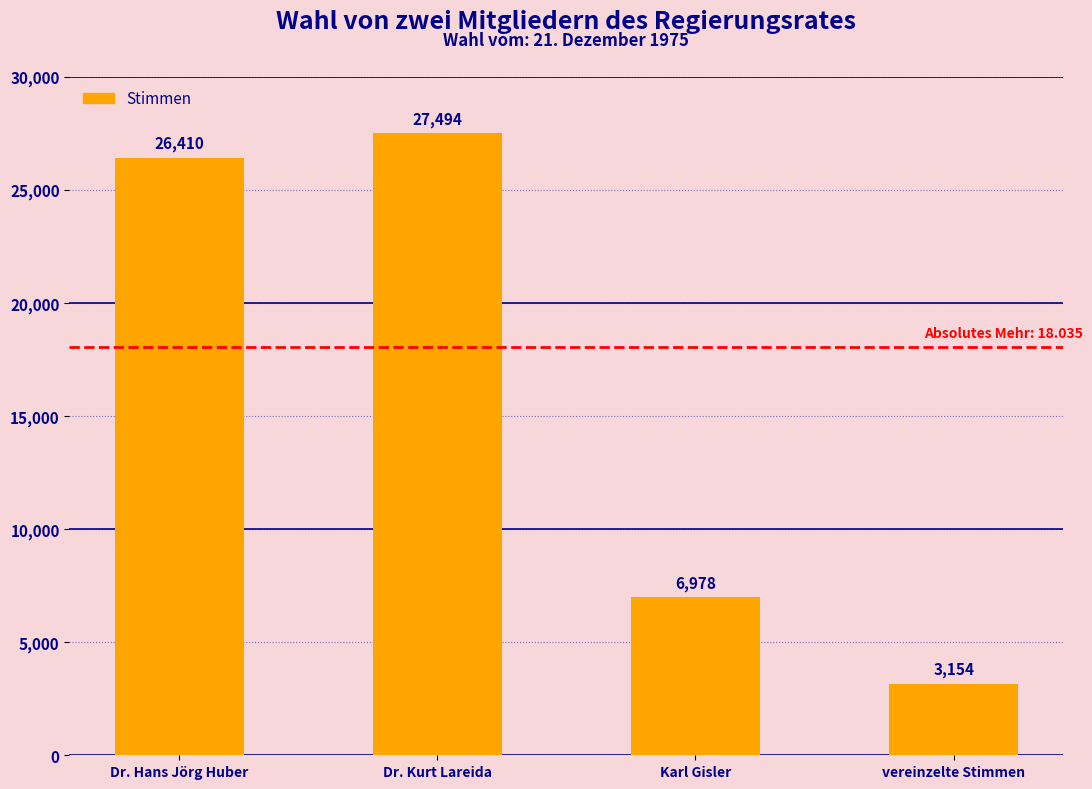

Are the bars horizontal?

No